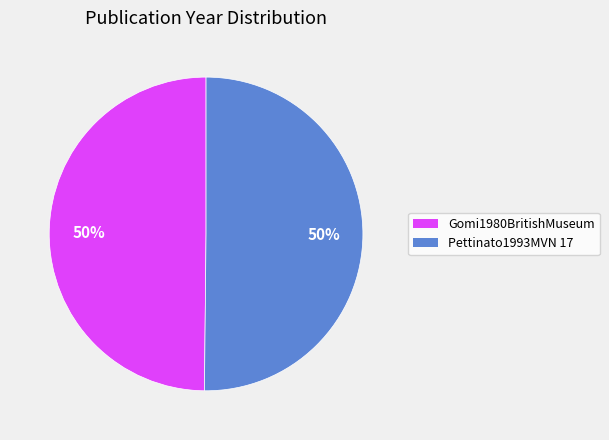

What is the ratio of the value at Gomi1980BritishMuseum to the value at Pettinato1993MVN 17?

1.0